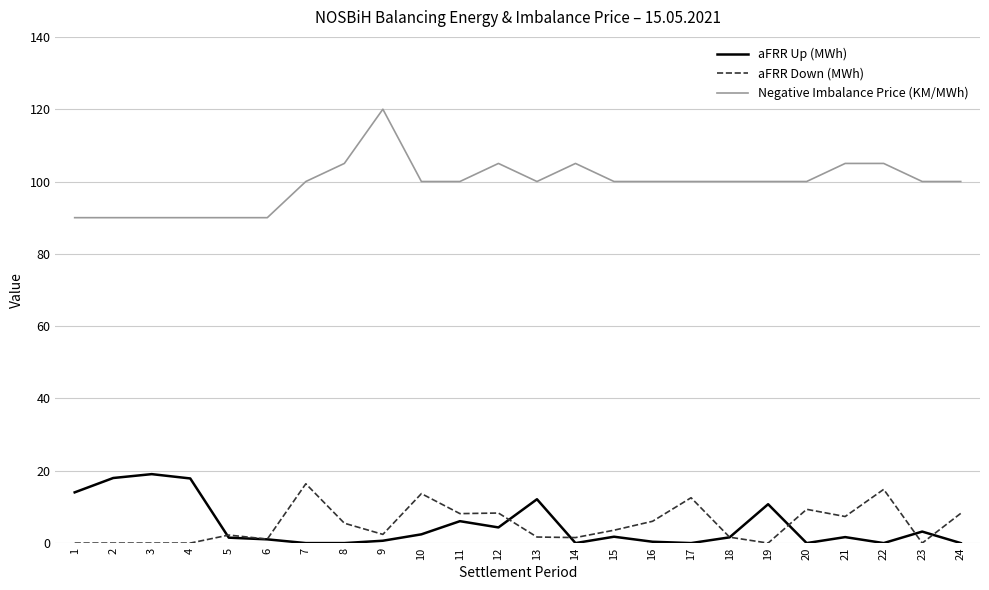

At which label is aFRR Up (MWh) closest to 9?

19